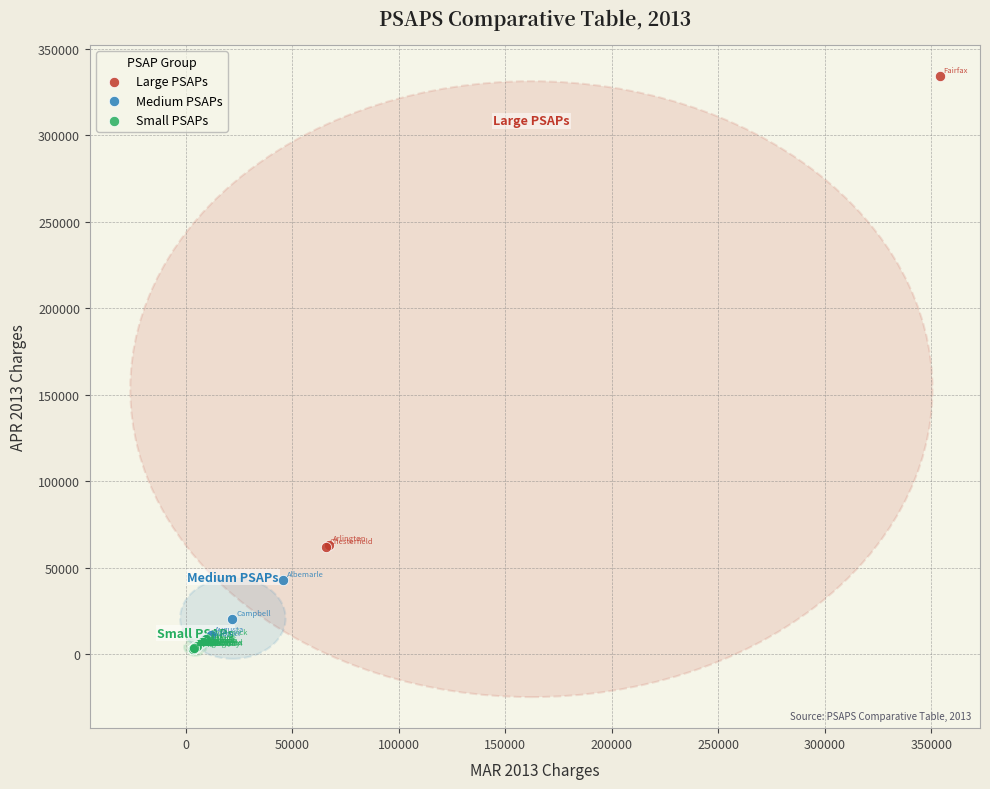

Which series reaches the minimum Y coordinate?

Small PSAPs